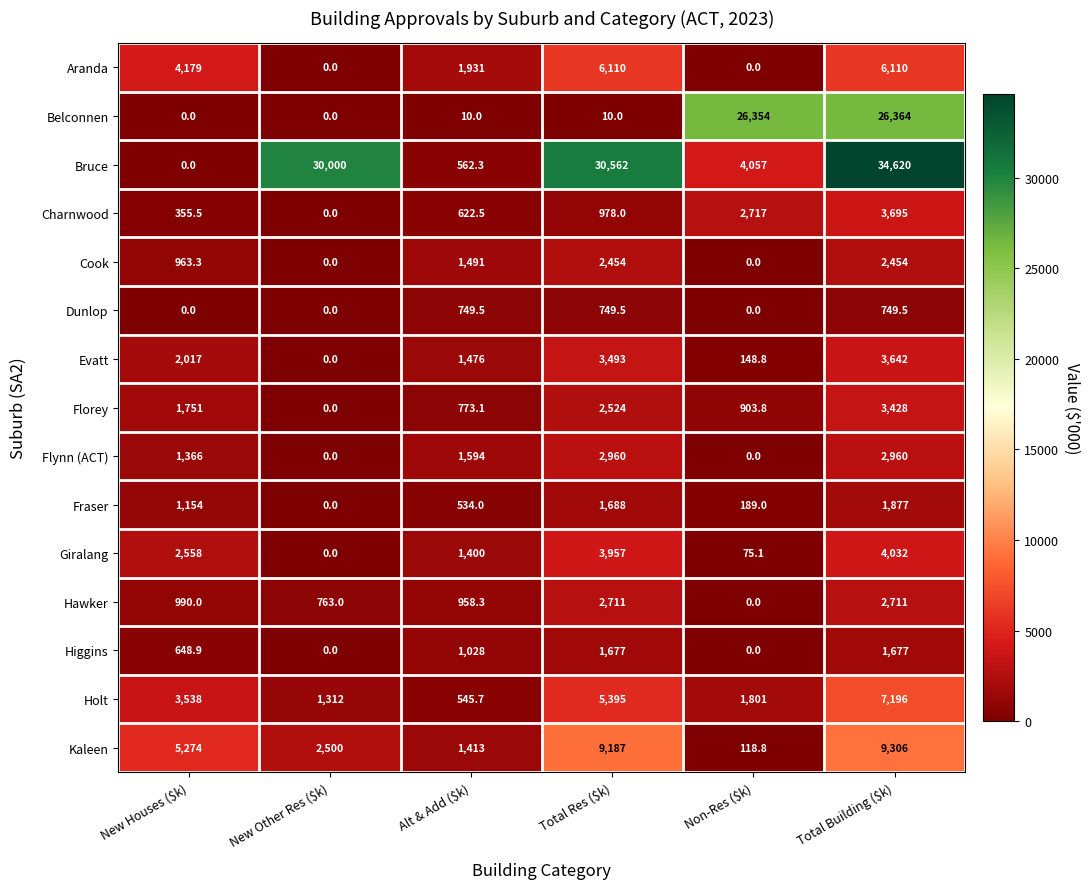

At which category is the sum across all series the highest?

Total Building ($k)